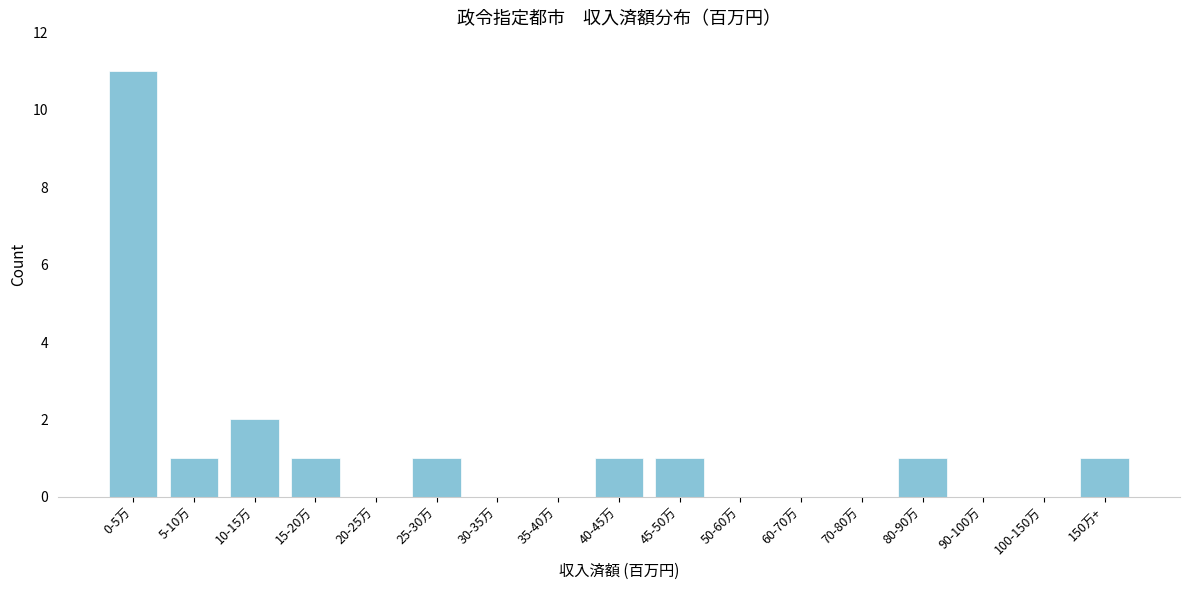

Reading right to left, list all the values displayed in this chart.

150万+=1	100-150万=0	90-100万=0	80-90万=1	70-80万=0	60-70万=0	50-60万=0	45-50万=1	40-45万=1	35-40万=0	30-35万=0	25-30万=1	20-25万=0	15-20万=1	10-15万=2	5-10万=1	0-5万=11